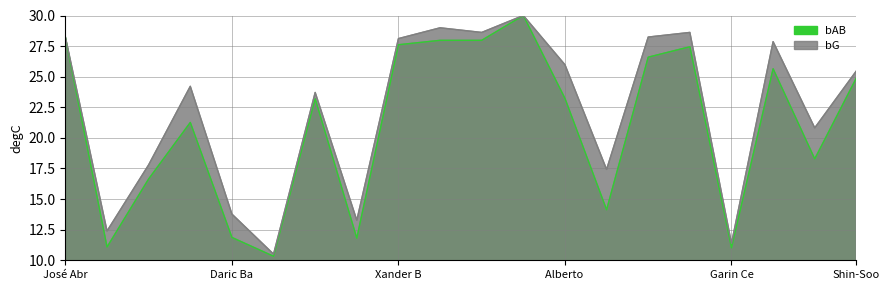

How many interior local valleys does the bAB series have?

6